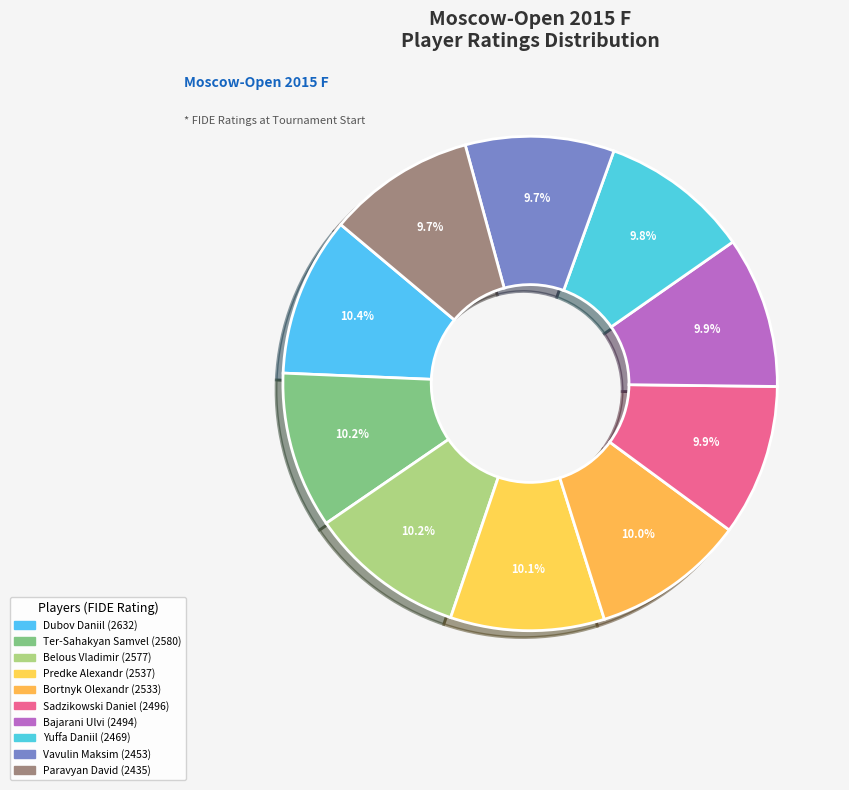

What is the total percentage of Bortnyk Olexandr and Yuffa Daniil?

19.8%